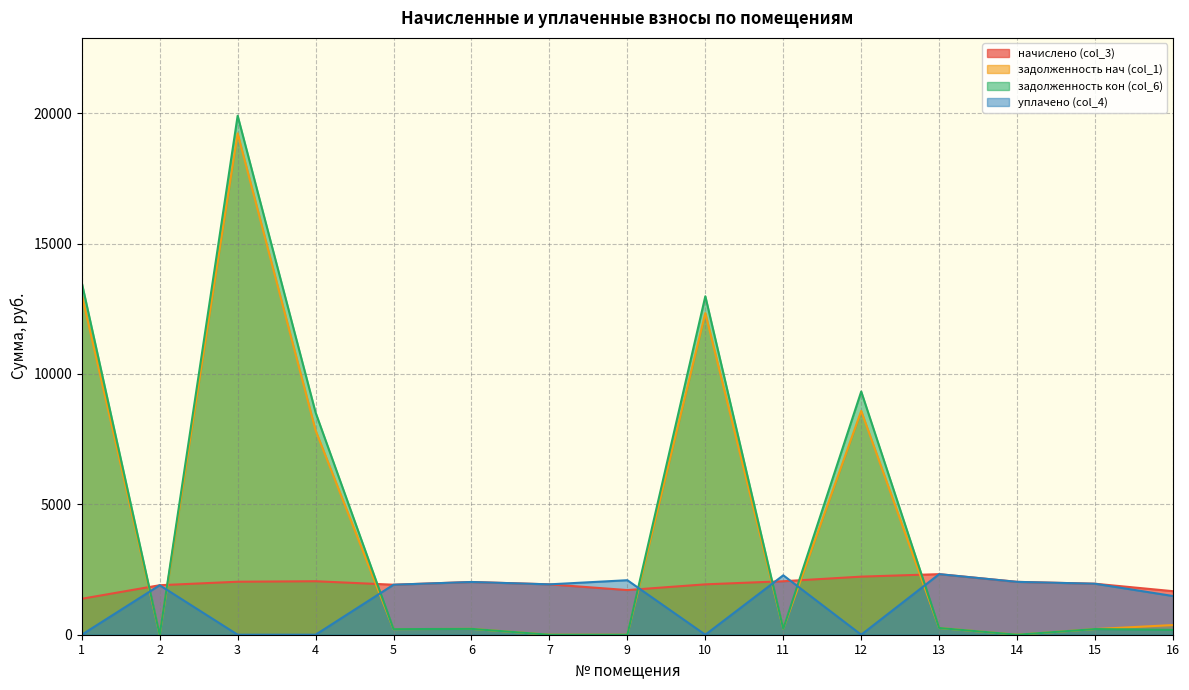

At which label does уплачено (col_4) first exceed 1917?

5